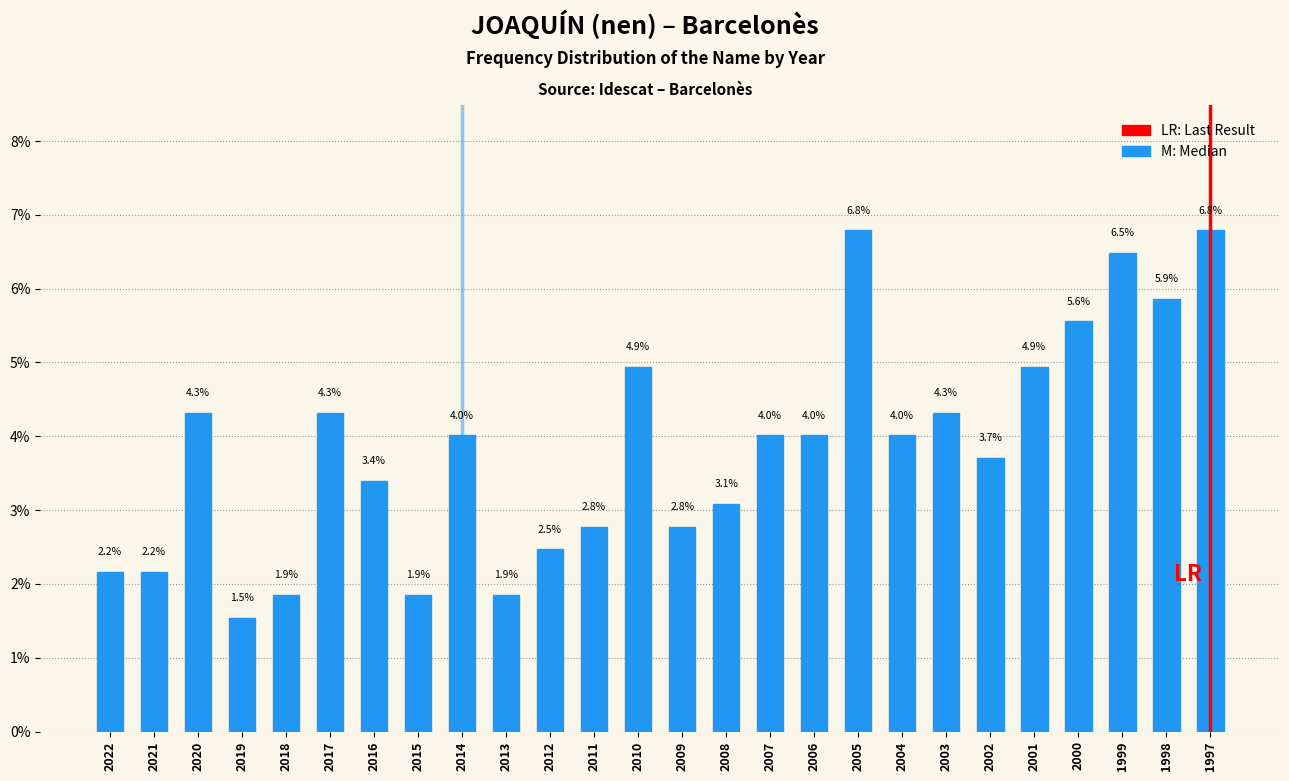

Reading left to right, list all the values displayed in this chart.

2.2	2.2	4.3	1.5	1.9	4.3	3.4	1.9	4.0	1.9	2.5	2.8	4.9	2.8	3.1	4.0	4.0	6.8	4.0	4.3	3.7	4.9	5.6	6.5	5.9	6.8